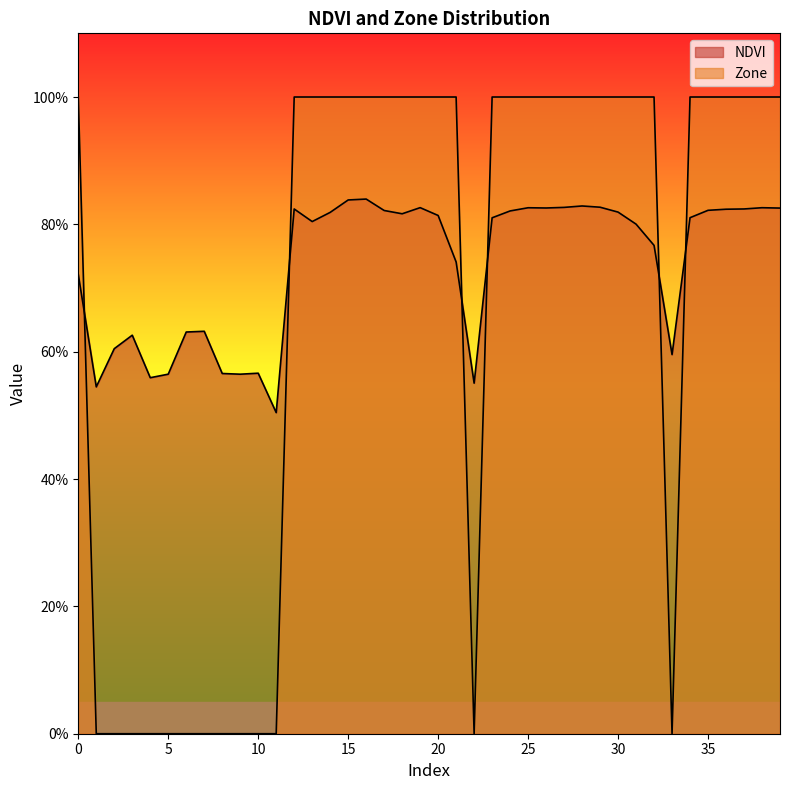

Reading right to left, list all the values displayed in this chart.

NDVI: 39=0.8	38=0.8	37=0.8	36=0.8	35=0.8	34=0.8	33=0.6	32=0.8	31=0.8	30=0.8	29=0.8	28=0.8	27=0.8	26=0.8	25=0.8	24=0.8	23=0.8	22=0.6	21=0.7	20=0.8	19=0.8	18=0.8	17=0.8	16=0.8	15=0.8	14=0.8	13=0.8	12=0.8	11=0.5	10=0.6	9=0.6	8=0.6	7=0.6	6=0.6	5=0.6	4=0.6	3=0.6	2=0.6	1=0.5	0=0.7
Zone: 39=1.0	38=1.0	37=1.0	36=1.0	35=1.0	34=1.0	33=0.0	32=1.0	31=1.0	30=1.0	29=1.0	28=1.0	27=1.0	26=1.0	25=1.0	24=1.0	23=1.0	22=0.0	21=1.0	20=1.0	19=1.0	18=1.0	17=1.0	16=1.0	15=1.0	14=1.0	13=1.0	12=1.0	11=0.0	10=0.0	9=0.0	8=0.0	7=0.0	6=0.0	5=0.0	4=0.0	3=0.0	2=0.0	1=0.0	0=1.0